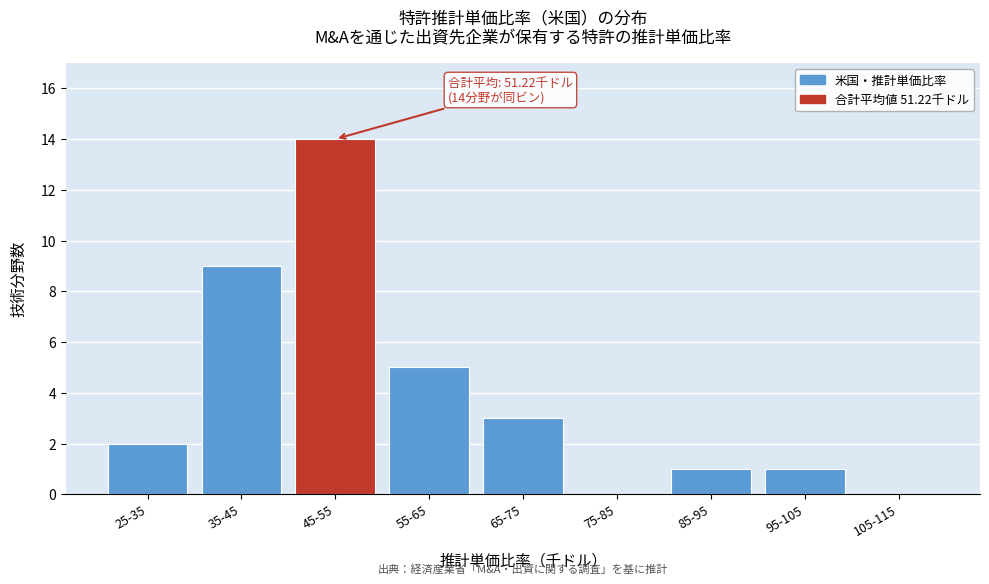

Reading left to right, list all the values displayed in this chart.

25-35=2	35-45=9	45-55=14	55-65=5	65-75=3	75-85=0	85-95=1	95-105=1	105-115=0